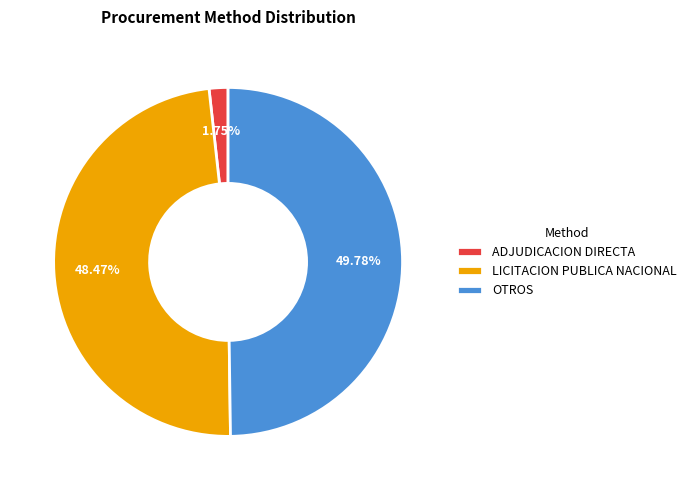

Does ADJUDICACION DIRECTA account for over 50% of the chart?

No